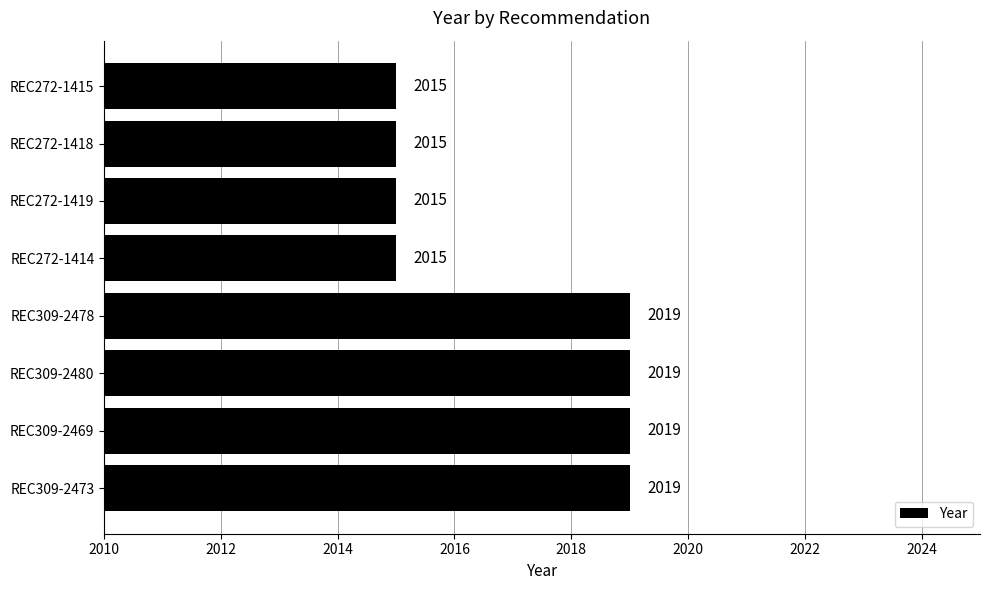

What is the maximum value shown in the chart?

2019